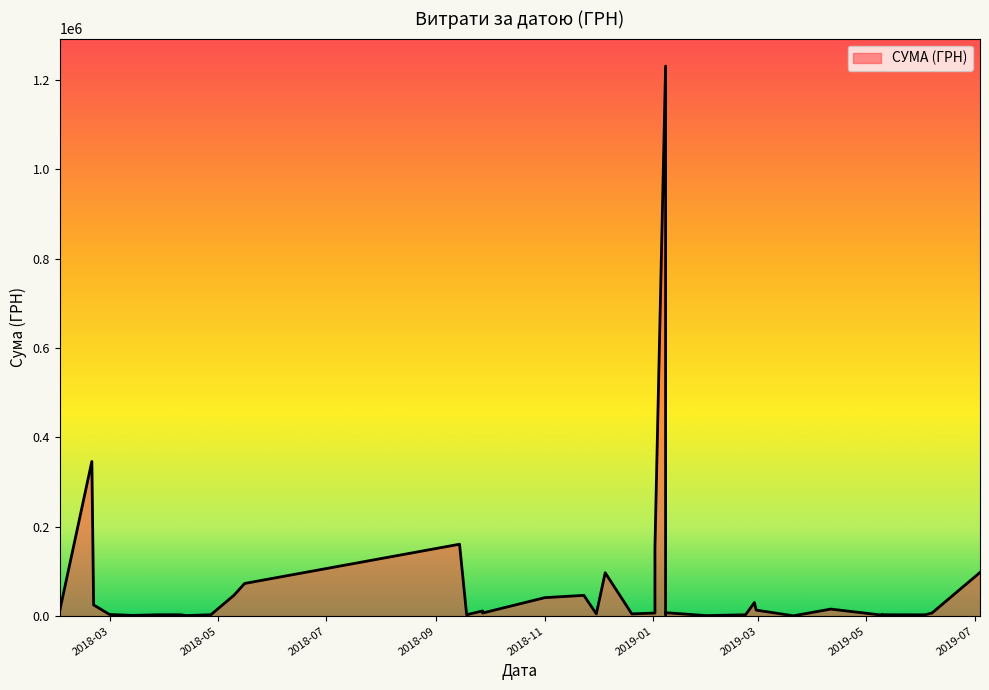

How many lines are shown in the chart?

1